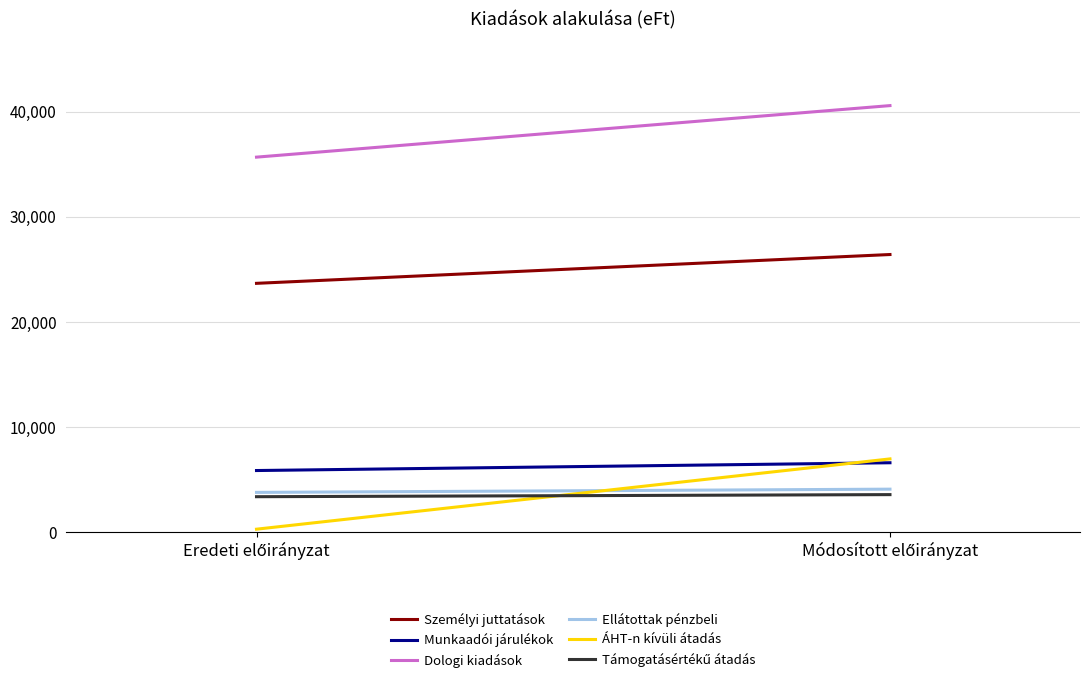

Is this an area chart (filled region under the line)?

No